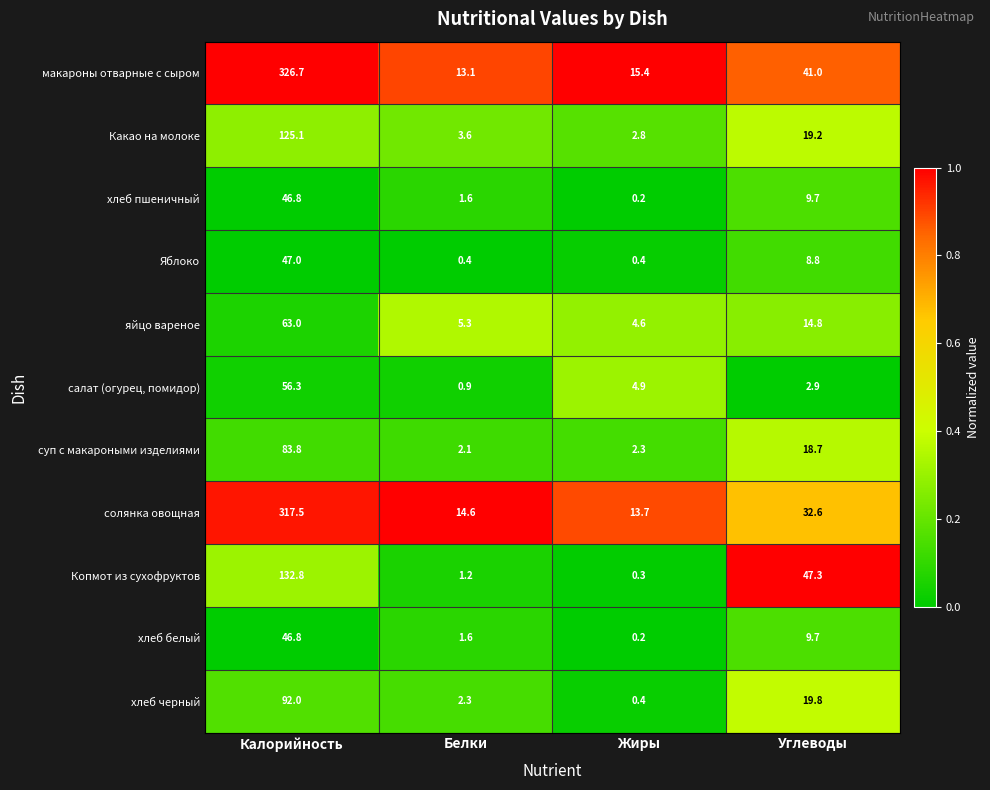

At which label is хлеб пшеничный closest to 23?

Углеводы